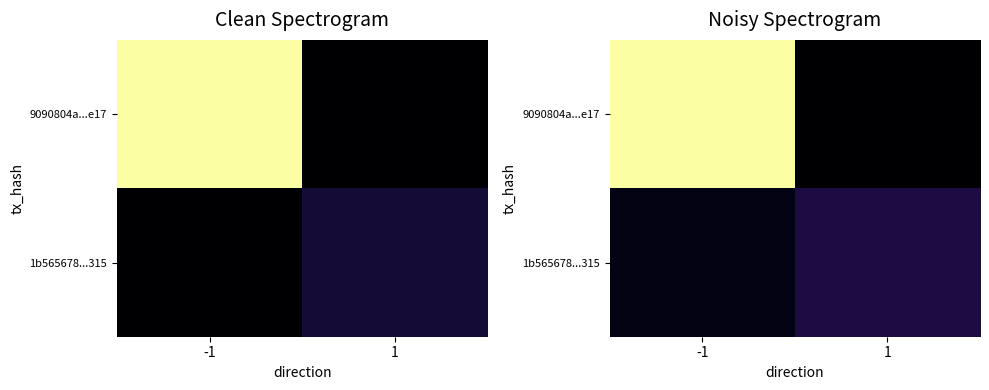

What is the smallest value displayed?

3.9